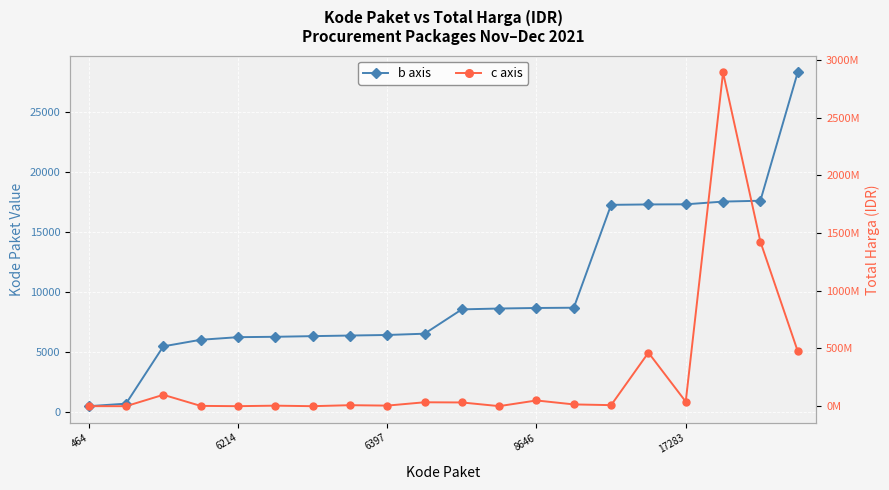

What are all the series names shown in the legend?

b axis, c axis